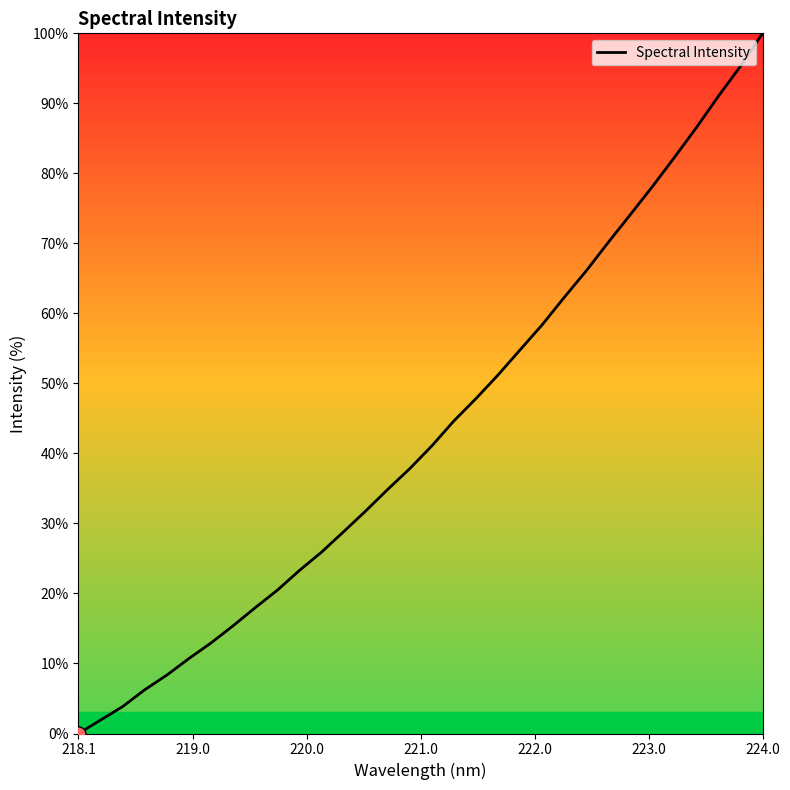

What is the greatest value displayed?

100.0